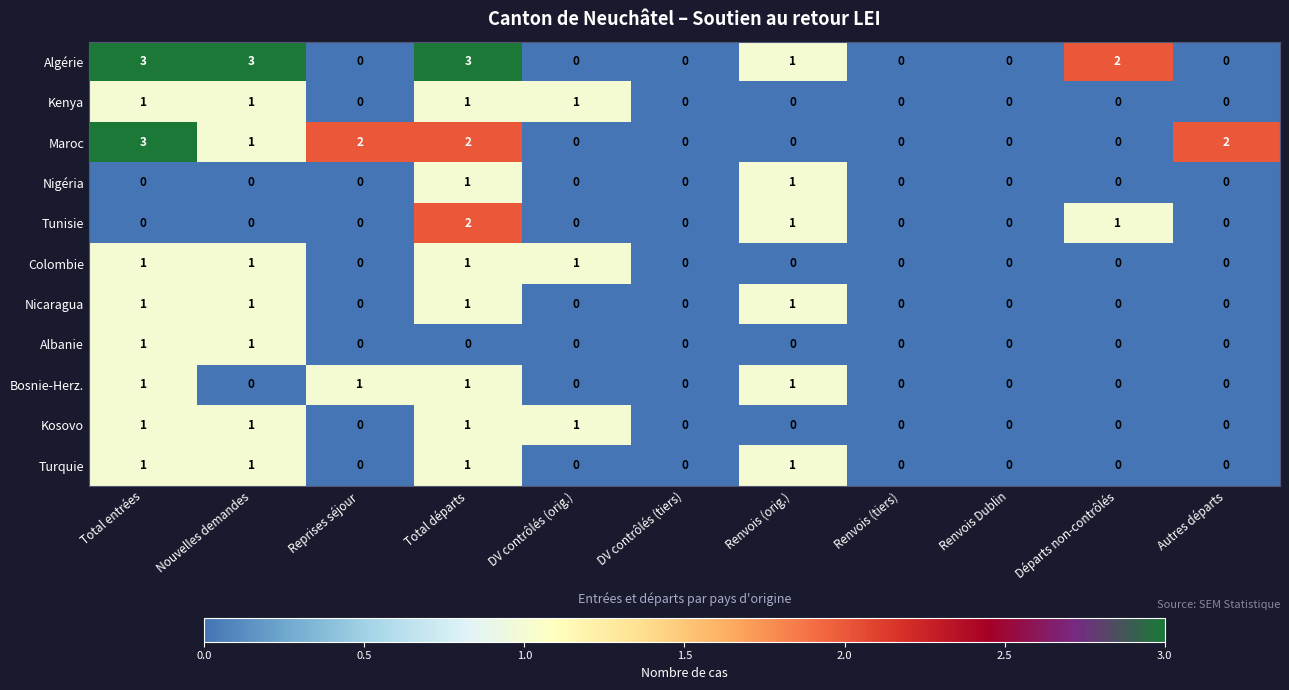

What is the maximum value shown in the chart?

3